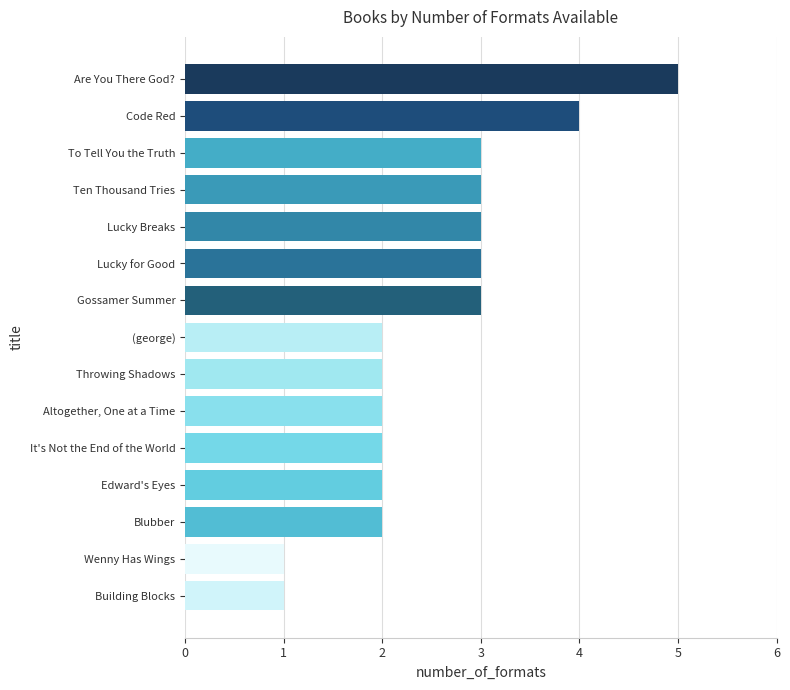

Approximately how many times larger is the value at To Tell You the Truth compared to Lucky for Good?

1.0